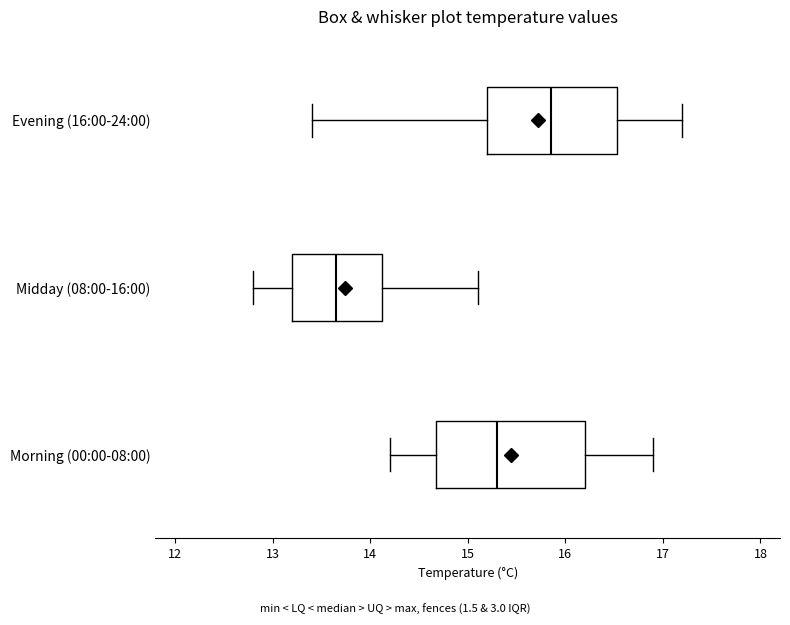

Reading bottom to top, transcribe this box plot: for each box, give where its median line is, the range the box spans, and where its two whiskers end, as read against the x-axis. The values are not printed on the chart, so give them approximately, as read against the axis.

Morning (00:00-08:00): median 15.3, box 14.7 to 16.2, whiskers 14.2 to 16.9
Midday (08:00-16:00): median 13.7, box 13.2 to 14.1, whiskers 12.8 to 15.1
Evening (16:00-24:00): median 15.9, box 15.2 to 16.5, whiskers 13.4 to 17.2